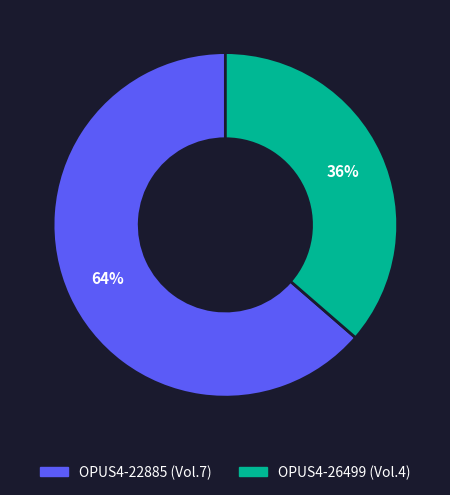

To the nearest percent, what is the combined percentage of OPUS4-22885 and OPUS4-26499?

100%